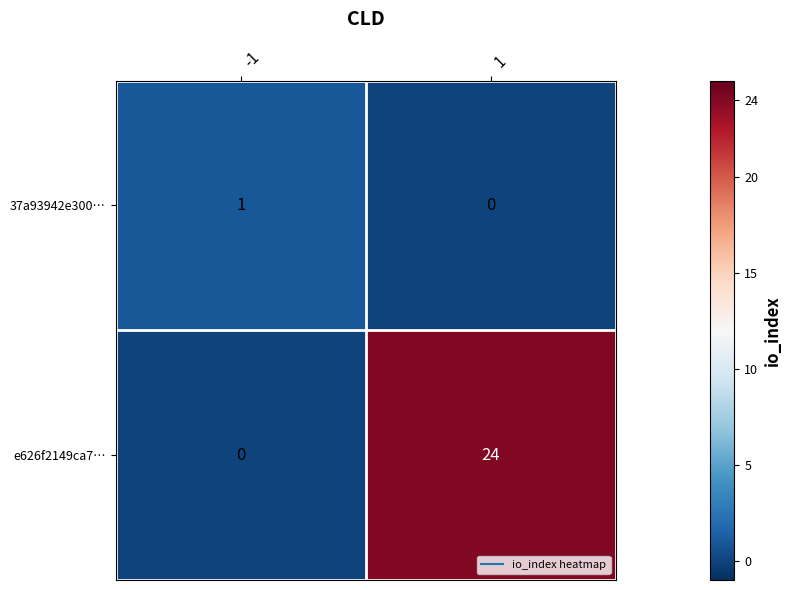

Reading left to right, what are all the values shown in this chart?

37a93942e300…: 1	0
e626f2149ca7…: 0	24